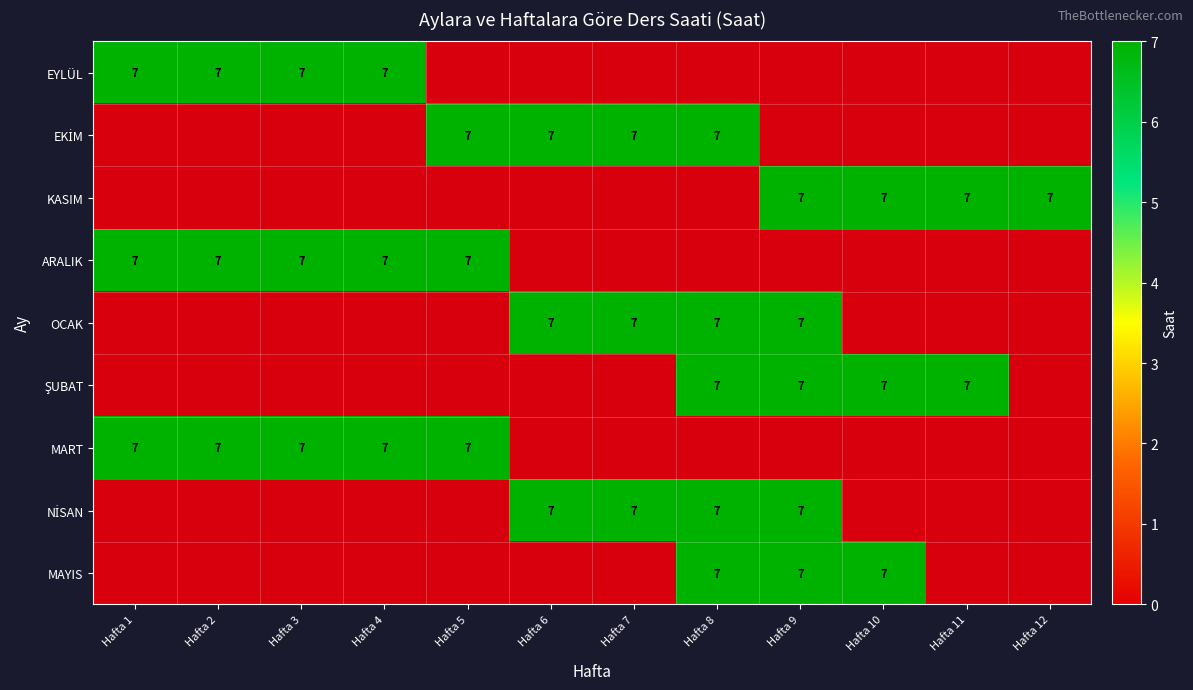

Is the value of ŞUBAT at 5 greater than the value of ARALIK at 2?

No